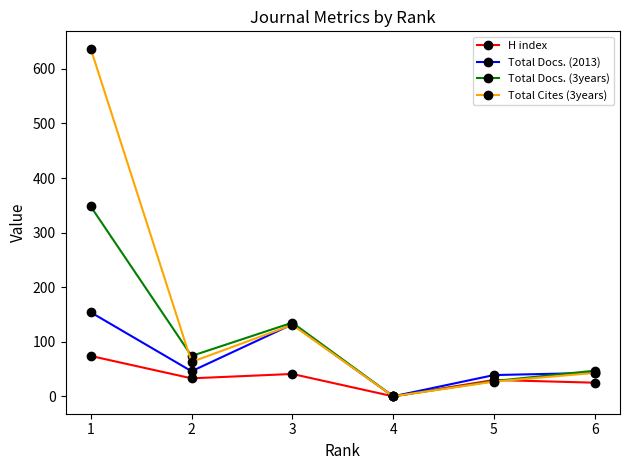

The value of Total Docs. (2013) at 3 is 132. True or false?

True